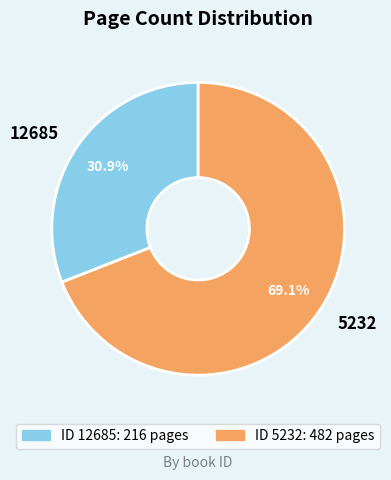

Between 5232 and 12685, which is larger?

5232